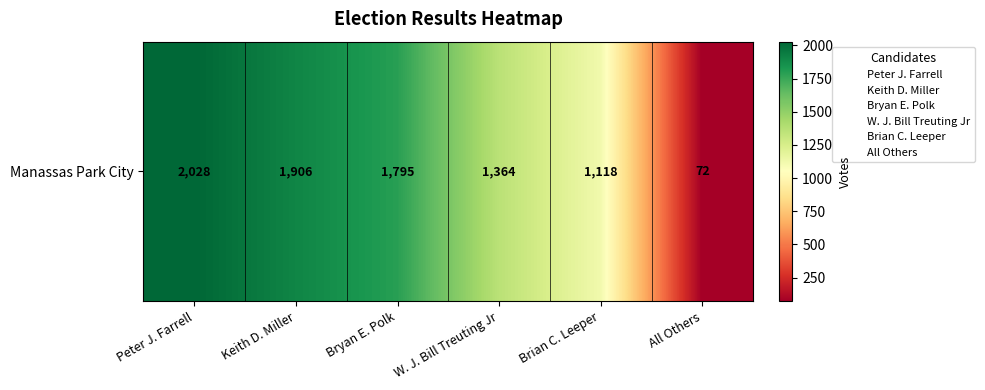

The value at W. J. Bill Treuting Jr is 1364. True or false?

True